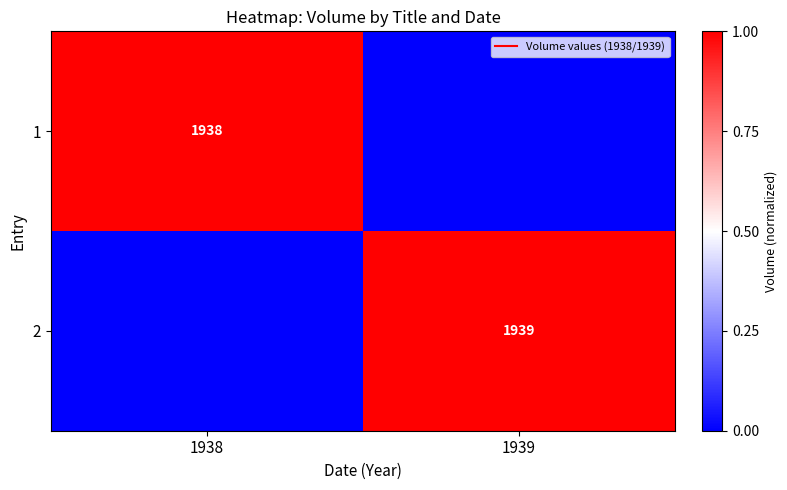

What is the sum of the 1 values at 1938 and 1939?

1.0